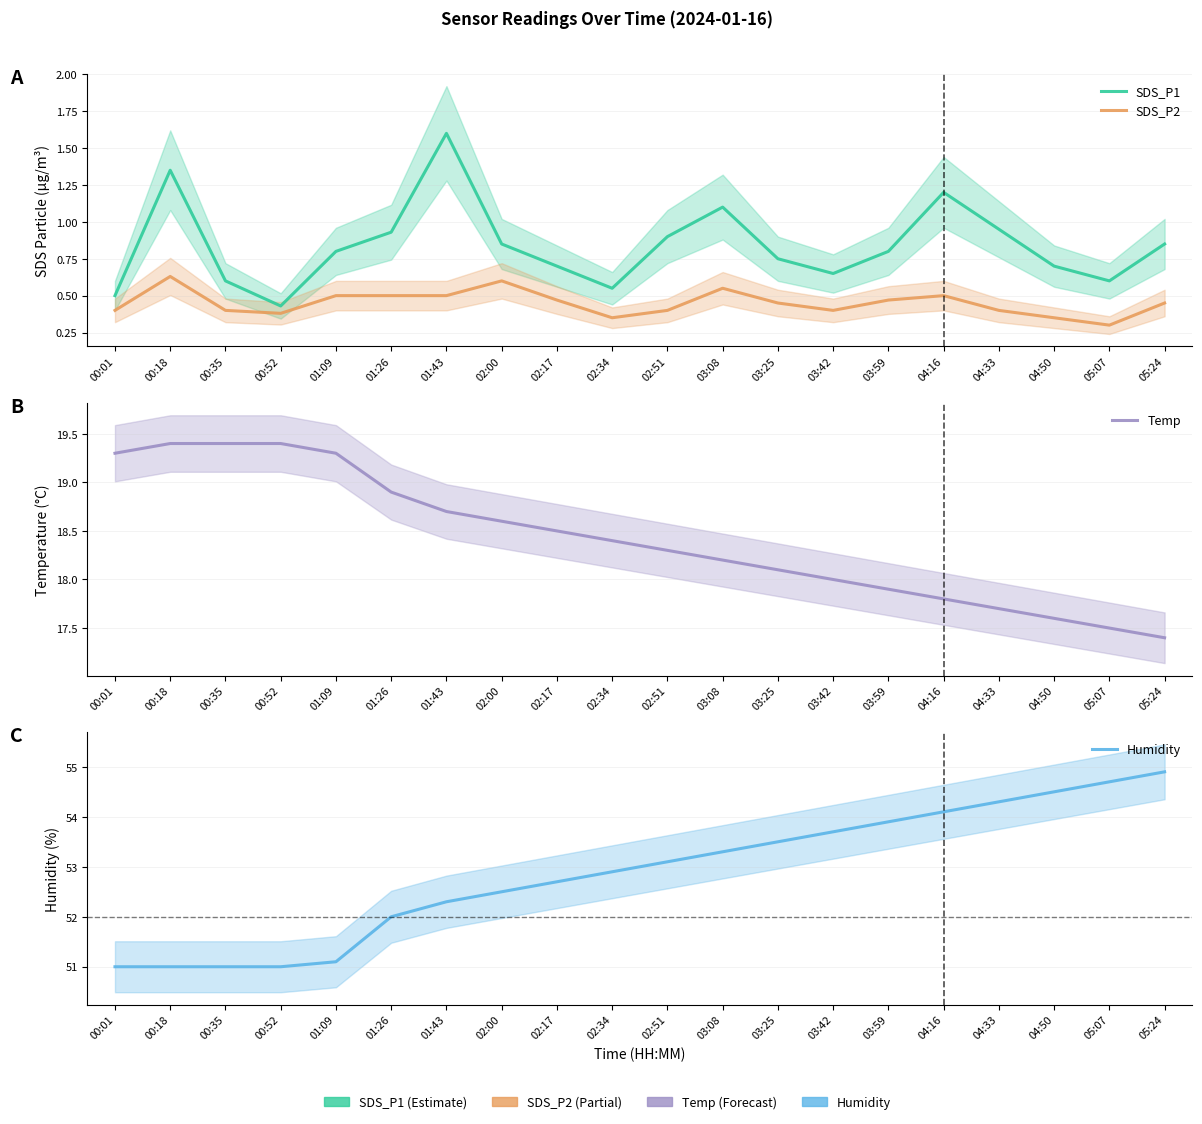

Reading left to right, what are all the values shown in this chart?

SDS_P1: 00:01=0.5	00:18=1.4	00:35=0.6	00:52=0.4	01:09=0.8	01:26=0.9	01:43=1.6	02:00=0.8	02:17=0.7	02:34=0.6	02:51=0.9	03:08=1.1	03:25=0.8	03:42=0.7	03:59=0.8	04:16=1.2	04:33=0.9	04:50=0.7	05:07=0.6	05:24=0.8
SDS_P2: 00:01=0.4	00:18=0.6	00:35=0.4	00:52=0.4	01:09=0.5	01:26=0.5	01:43=0.5	02:00=0.6	02:17=0.5	02:34=0.3	02:51=0.4	03:08=0.6	03:25=0.5	03:42=0.4	03:59=0.5	04:16=0.5	04:33=0.4	04:50=0.3	05:07=0.3	05:24=0.5
Temp: 00:01=19.3	00:18=19.4	00:35=19.4	00:52=19.4	01:09=19.3	01:26=18.9	01:43=18.7	02:00=18.6	02:17=18.5	02:34=18.4	02:51=18.3	03:08=18.2	03:25=18.1	03:42=18.0	03:59=17.9	04:16=17.8	04:33=17.7	04:50=17.6	05:07=17.5	05:24=17.4
Humidity: 00:01=51.0	00:18=51.0	00:35=51.0	00:52=51.0	01:09=51.1	01:26=52.0	01:43=52.3	02:00=52.5	02:17=52.7	02:34=52.9	02:51=53.1	03:08=53.3	03:25=53.5	03:42=53.7	03:59=53.9	04:16=54.1	04:33=54.3	04:50=54.5	05:07=54.7	05:24=54.9